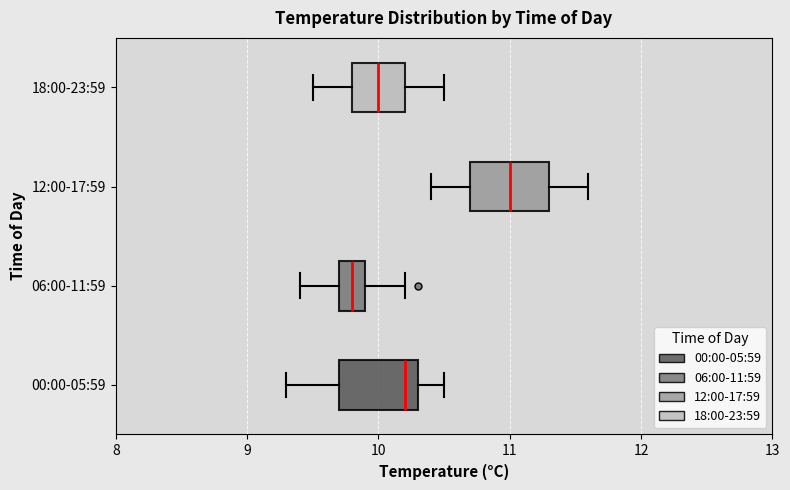

Reading bottom to top, read every box against the x-axis: the position of its median line, the range the box covers, and the ends of its whiskers. The values are not printed on the chart, so give them approximately, as read against the axis.

00:00-05:59: median 10.2, box 9.7 to 10.3, whiskers 9.3 to 10.5
06:00-11:59: median 9.8, box 9.7 to 9.9, whiskers 9.4 to 10.2
12:00-17:59: median 11.0, box 10.7 to 11.3, whiskers 10.4 to 11.6
18:00-23:59: median 10.0, box 9.8 to 10.2, whiskers 9.5 to 10.5